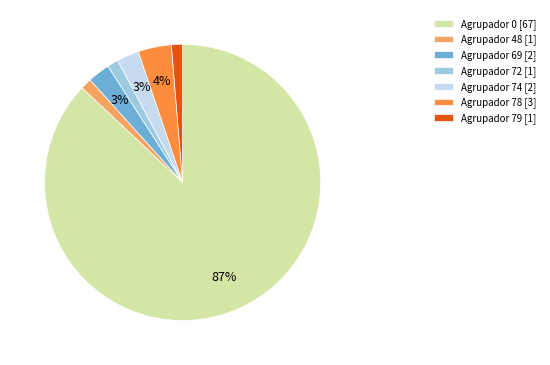

Between Agrupador 74 [2] and Agrupador 78 [3], which is larger?

Agrupador 78 [3]